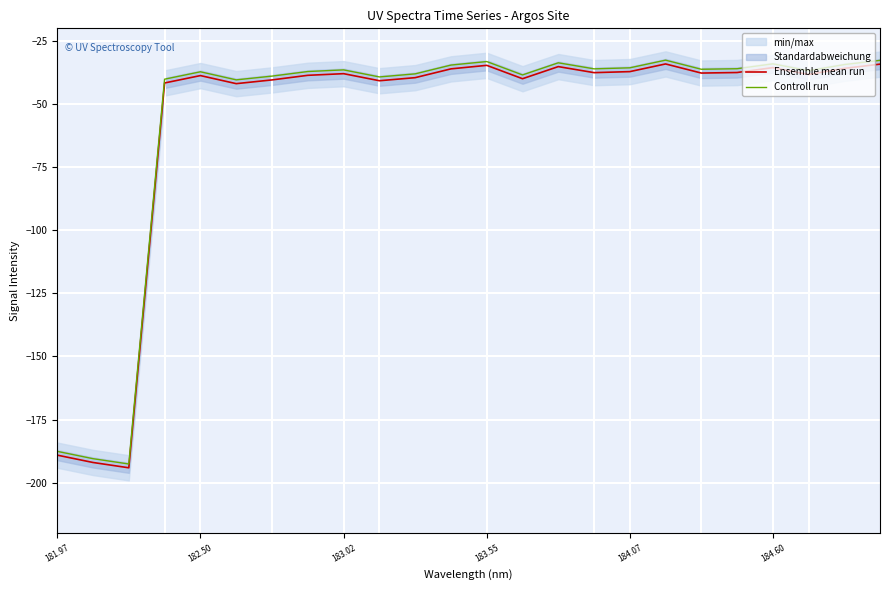

What is the lowest value of the Controll run series?

-192.6